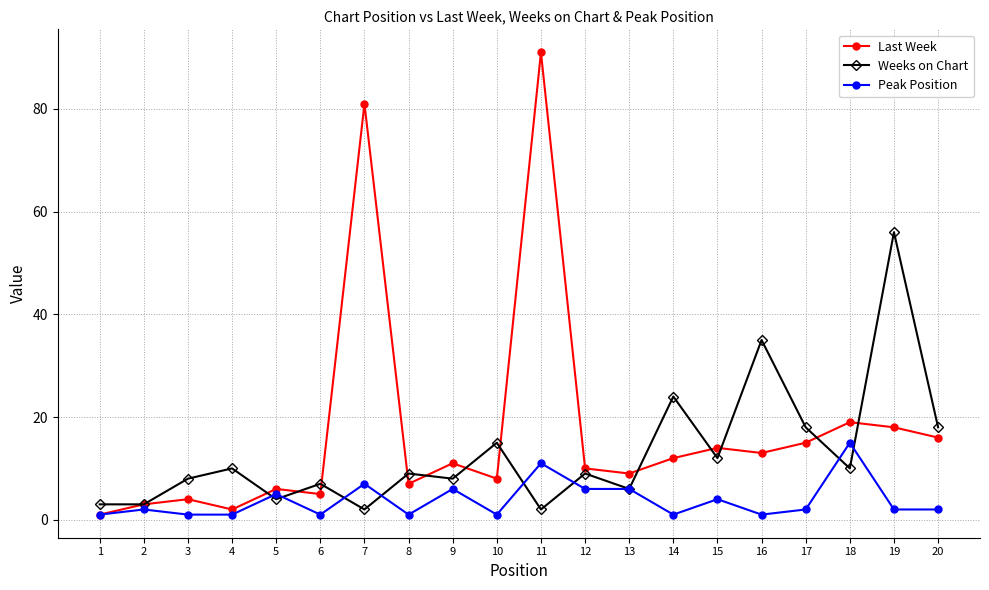

What is the approximate value of Weeks on Chart at 12, to the nearest 10?

10